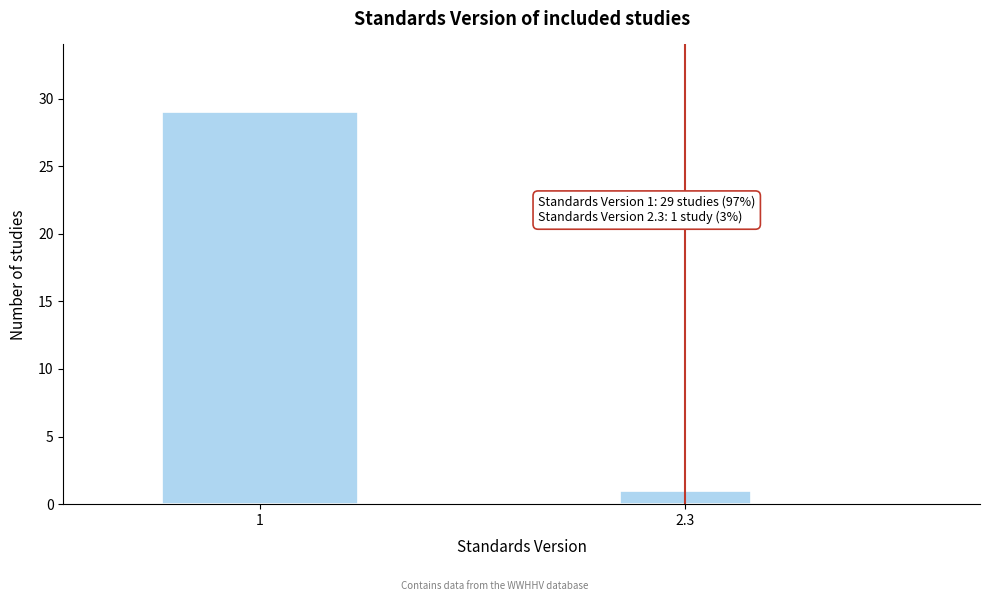

Reading right to left, what are all the values shown in this chart?

2.3=1	1=29